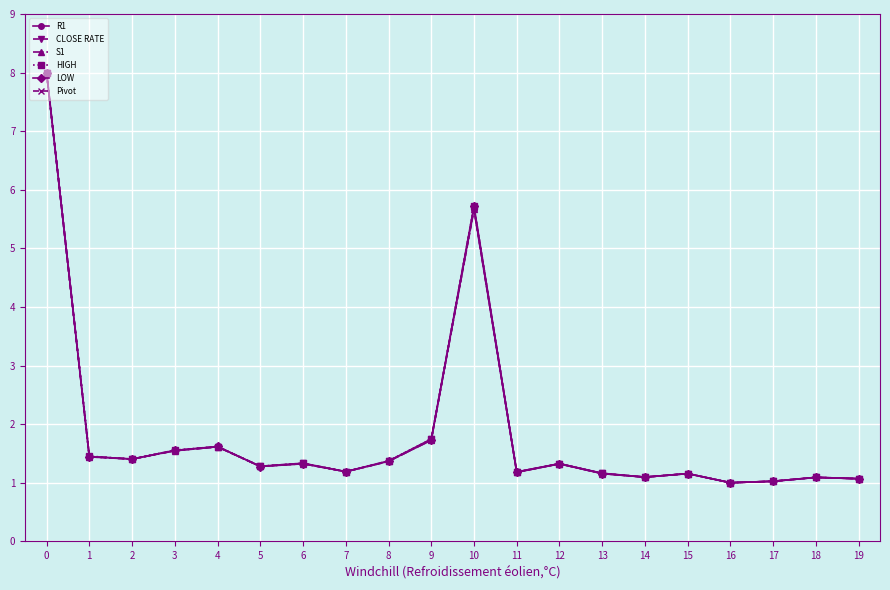

Is the value of CLOSE RATE at 13 greater than the value of R1 at 1?

No